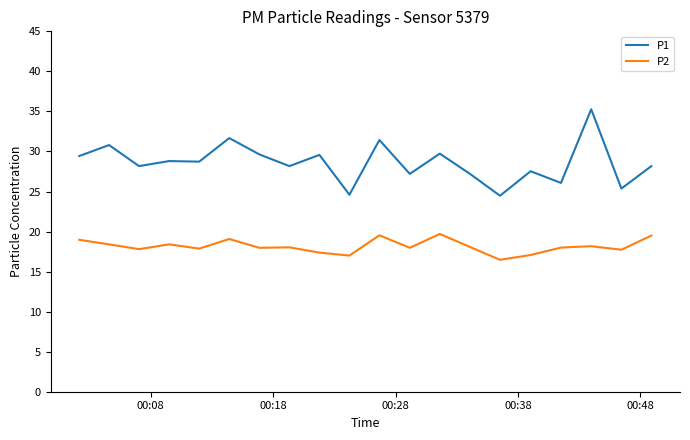

What is the minimum value shown in the chart?

16.5